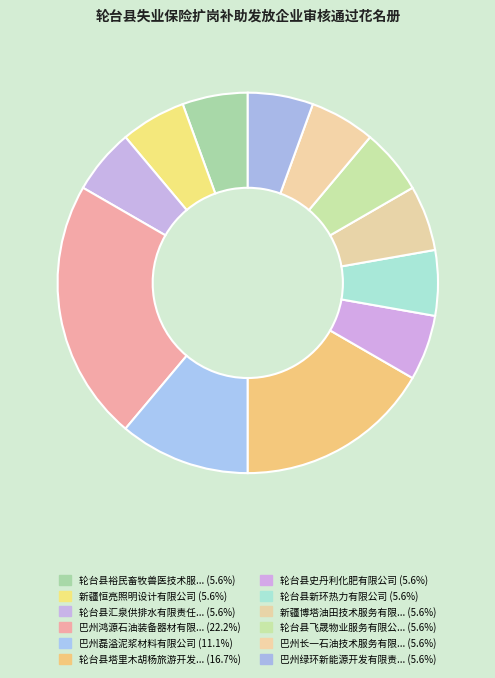

Count the number of slices in the pie.

12